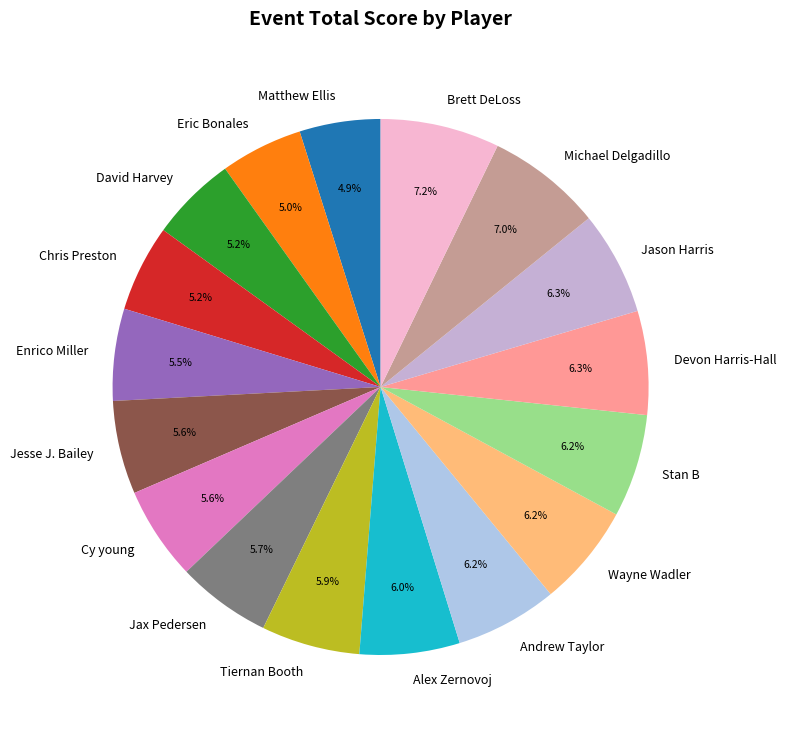

Count the number of slices in the pie.

17